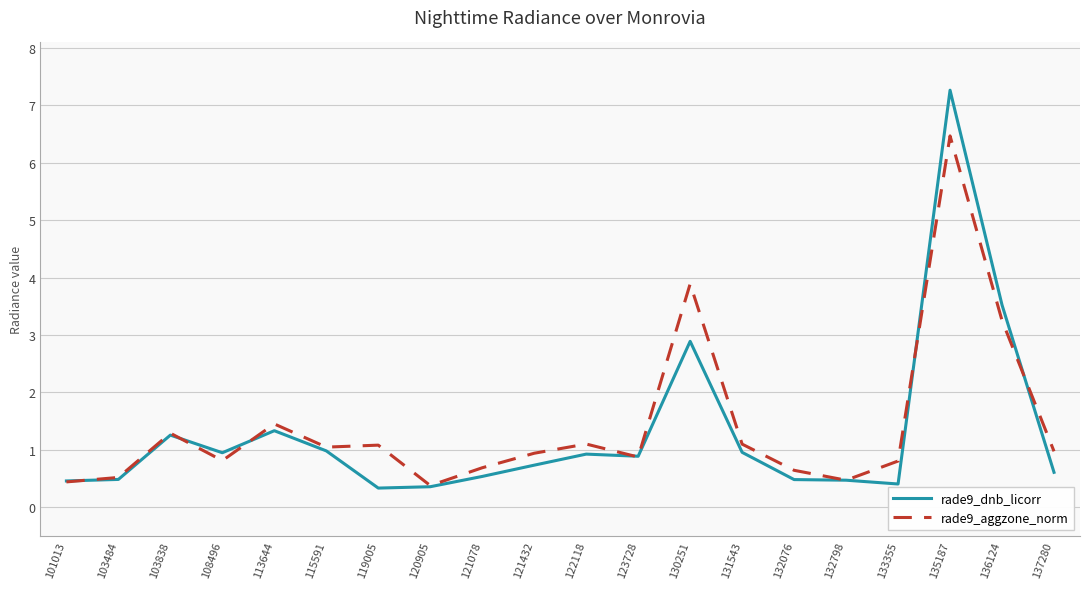

At which category is the sum across all series the highest?

135187